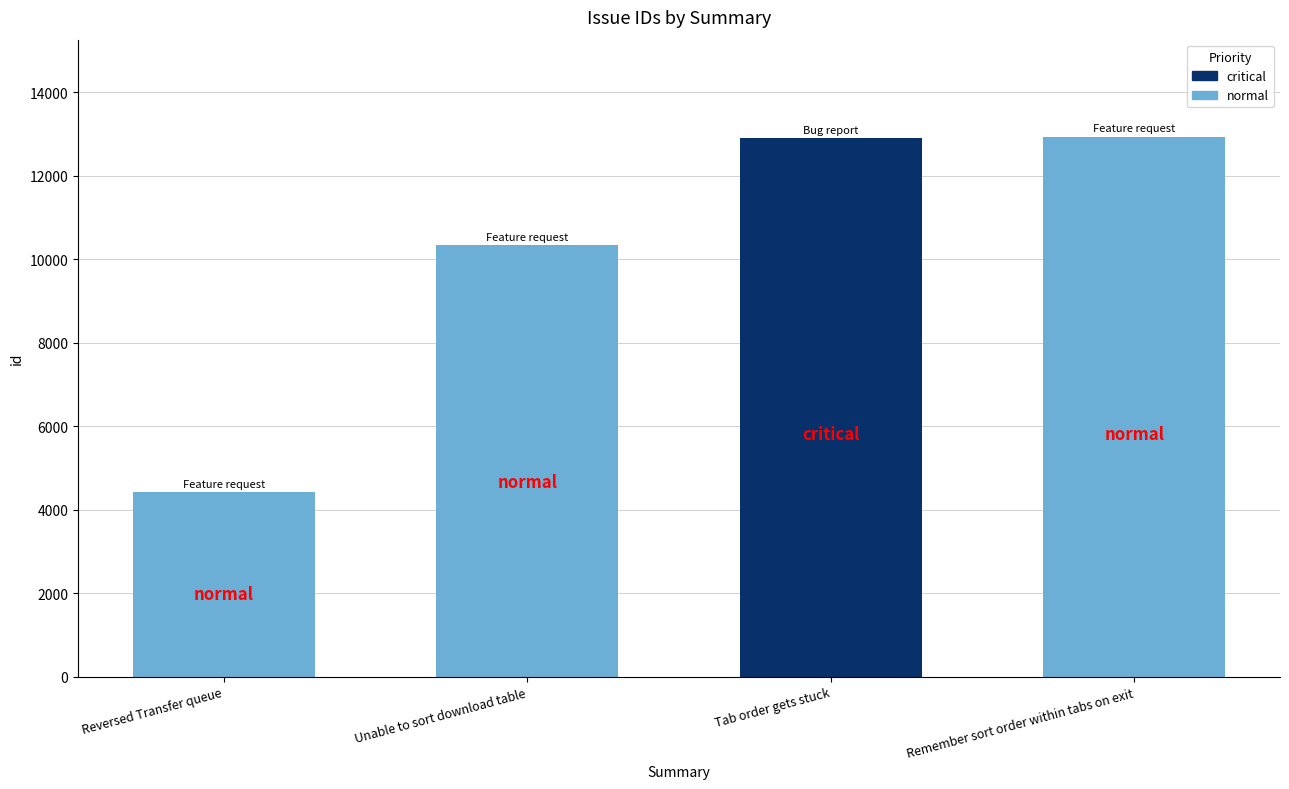

At which category does the chart reach its minimum across all series?

Reversed Transfer queue